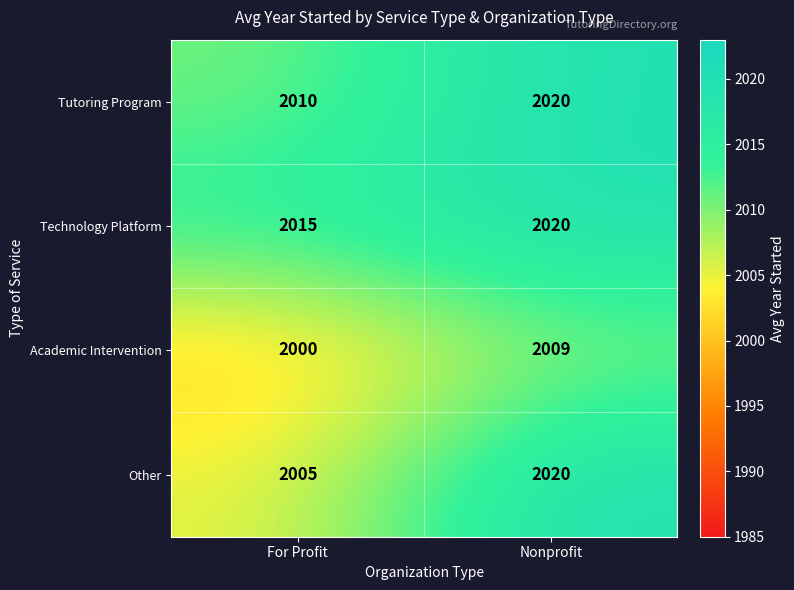

Which series changed the most between For Profit and Nonprofit?

Other